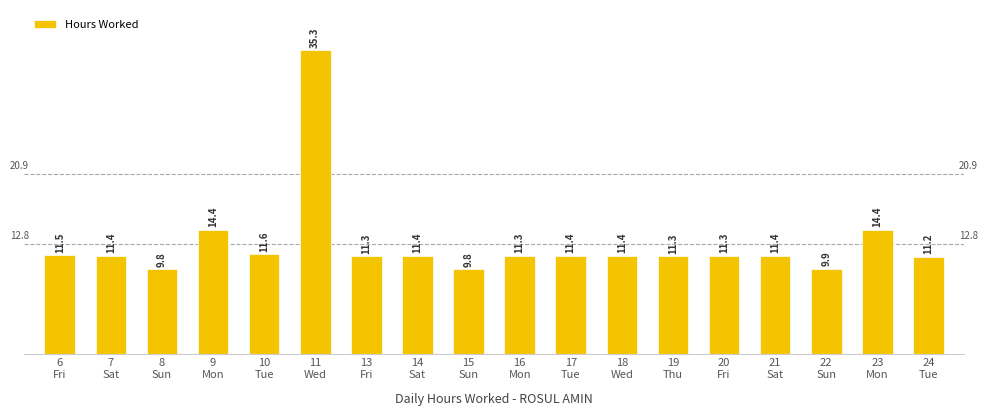

What is the difference between the maximum and minimum values?

25.5